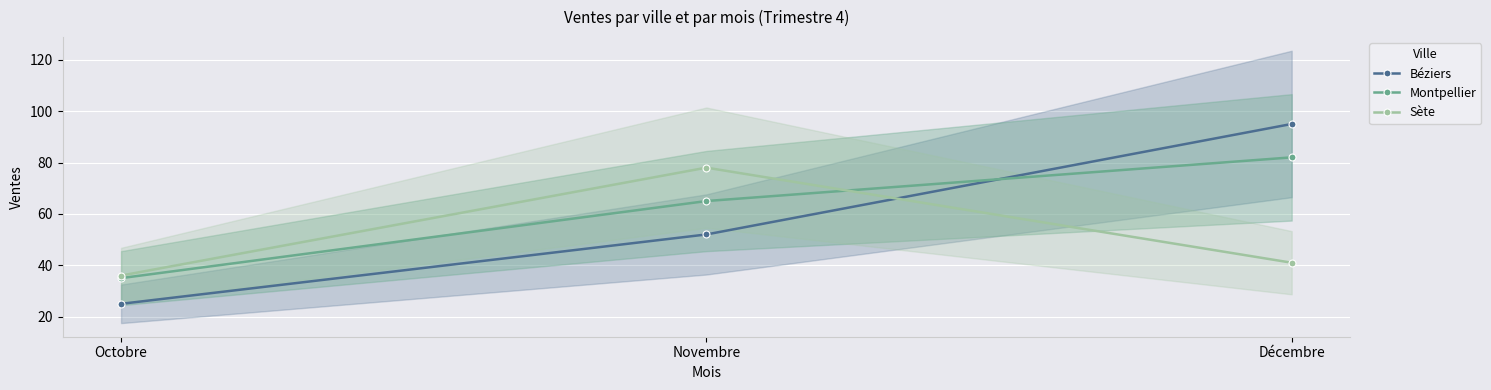

At which label does Sète reach its peak?

Novembre